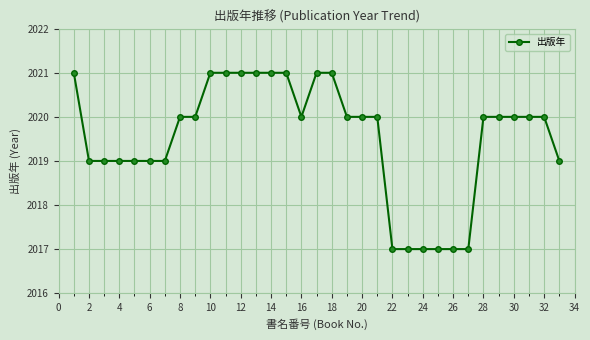

What is the sum of all values?

66644